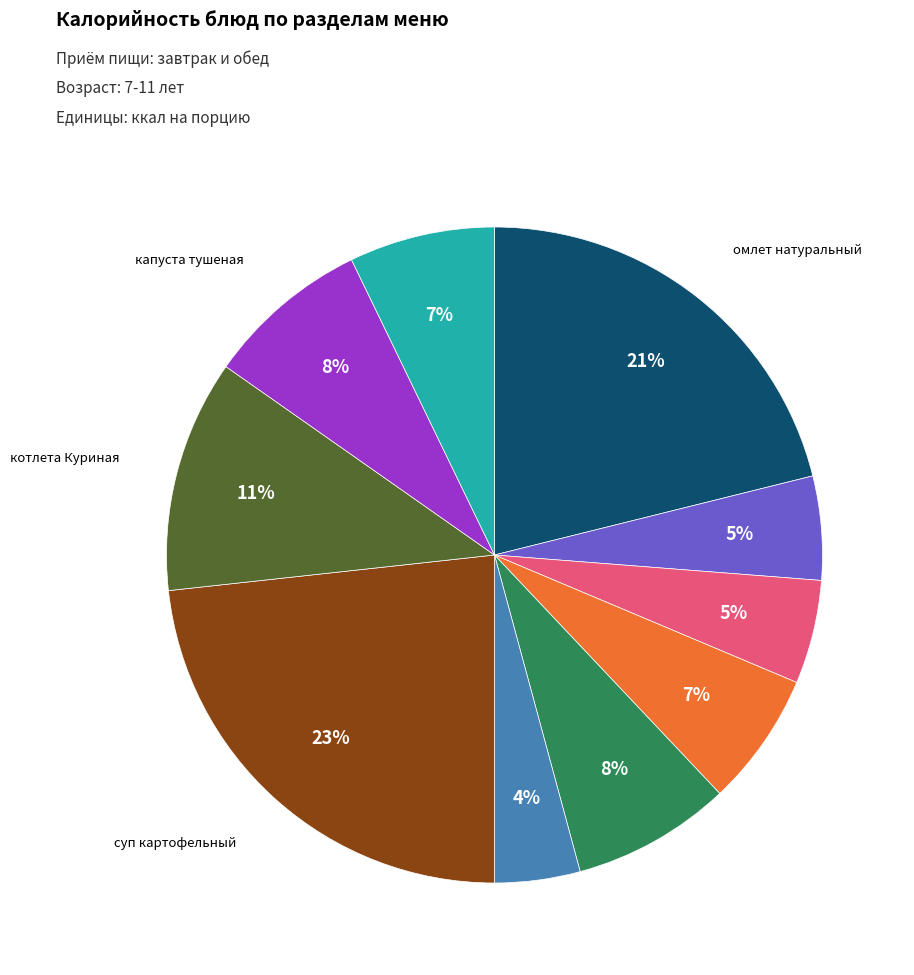

Is there any slice that represents more than half of the pie?

No